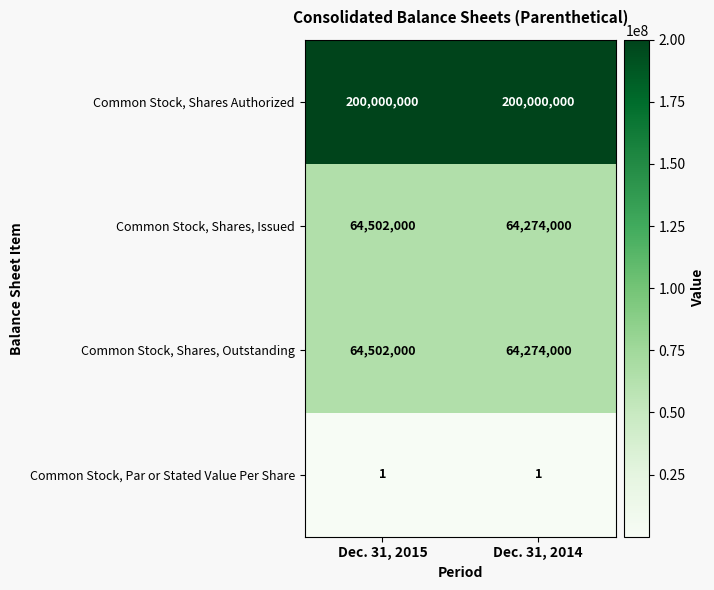

What value does the Common Stock, Shares, Outstanding series have at Dec. 31, 2015, to the nearest 100?

64502000